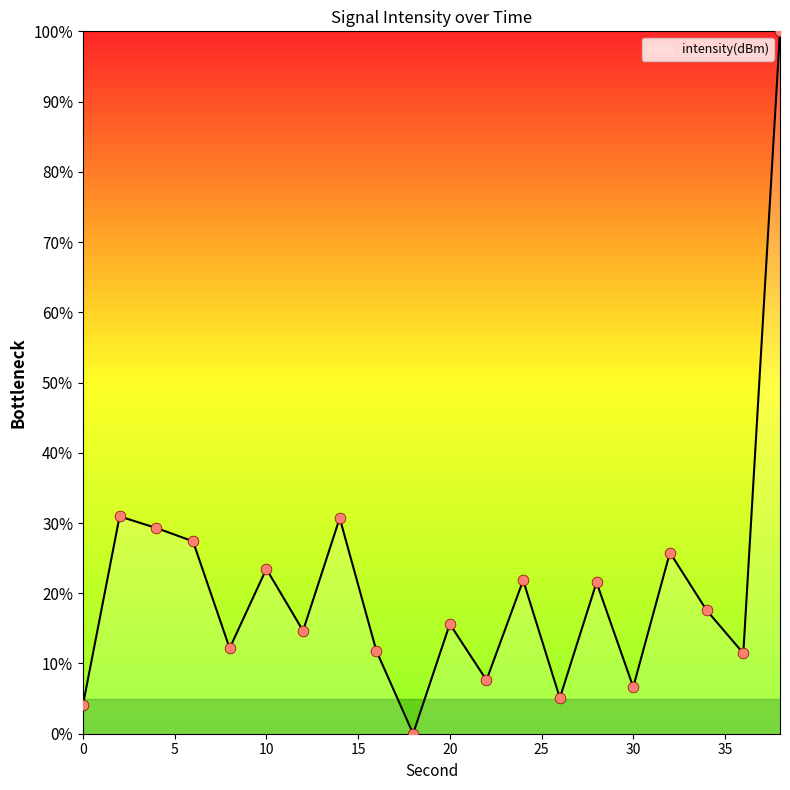

What is the maximum value shown in the chart?

100.0